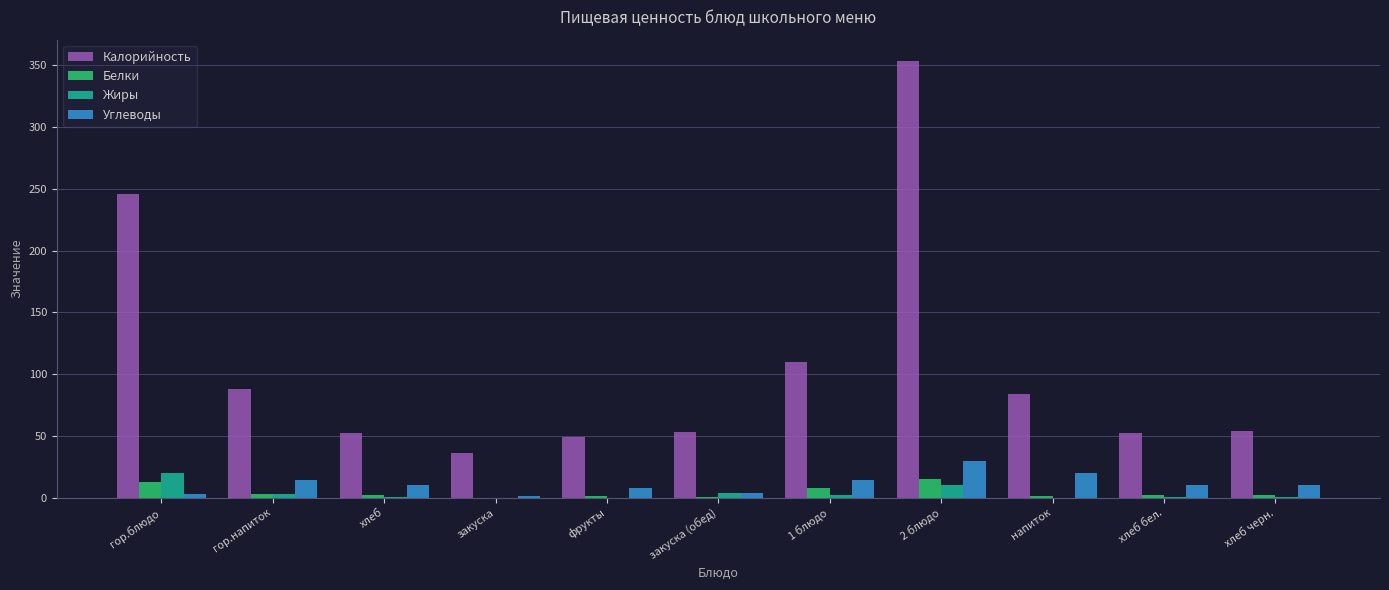

The value of Белки at 1 блюдо is 8.0. True or false?

True